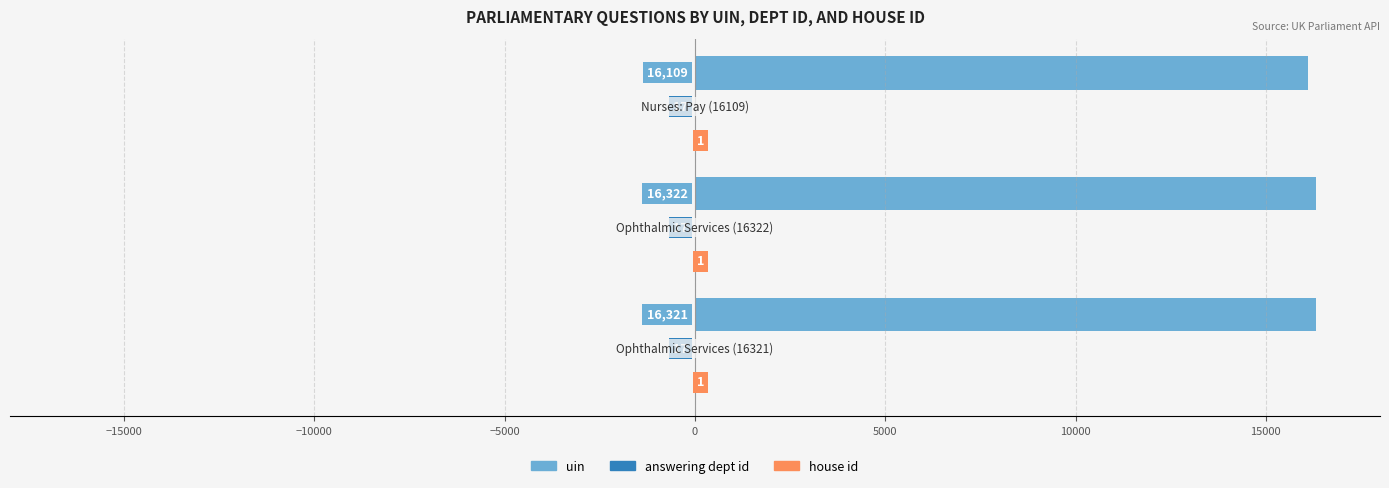

Which series has the largest total across all categories?

uin